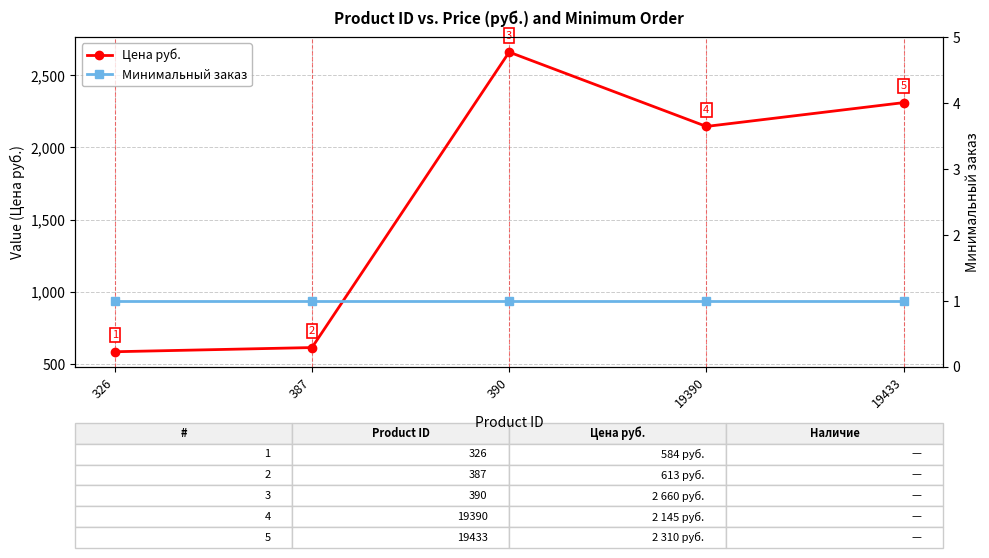

Reading left to right, extract all data points from this chart.

Цена руб.: 326=584	387=613	390=2660	19390=2145	19433=2310
Минимальный заказ: 326=1	387=1	390=1	19390=1	19433=1